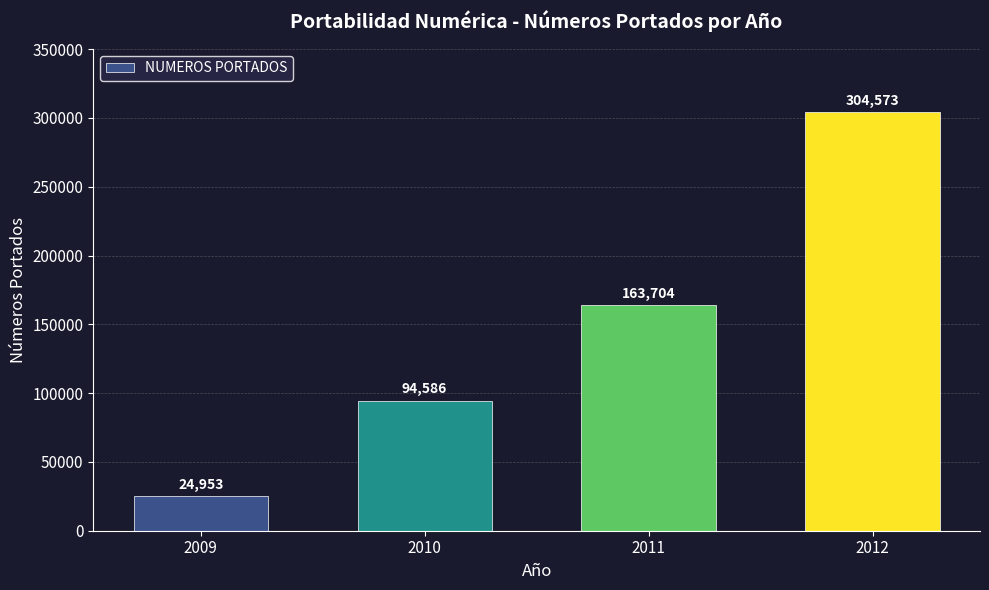

Reading right to left, transcribe all the data shown in this chart.

2012=304573	2011=163704	2010=94586	2009=24953